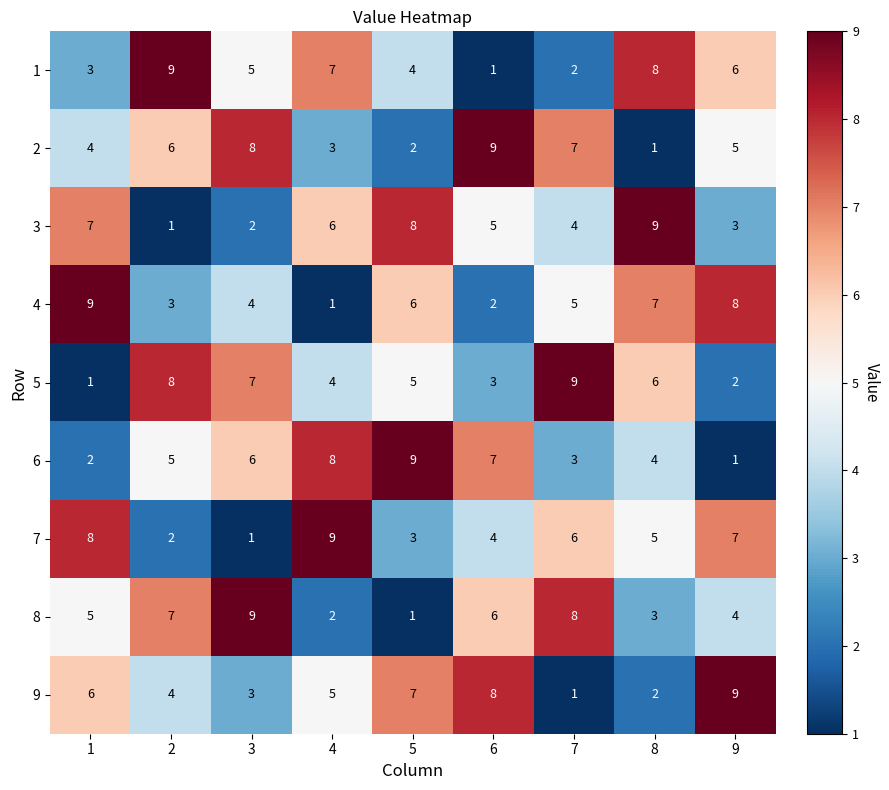

Rank the categories by 7 value from lowest to highest.

3, 2, 5, 6, 8, 7, 9, 1, 4